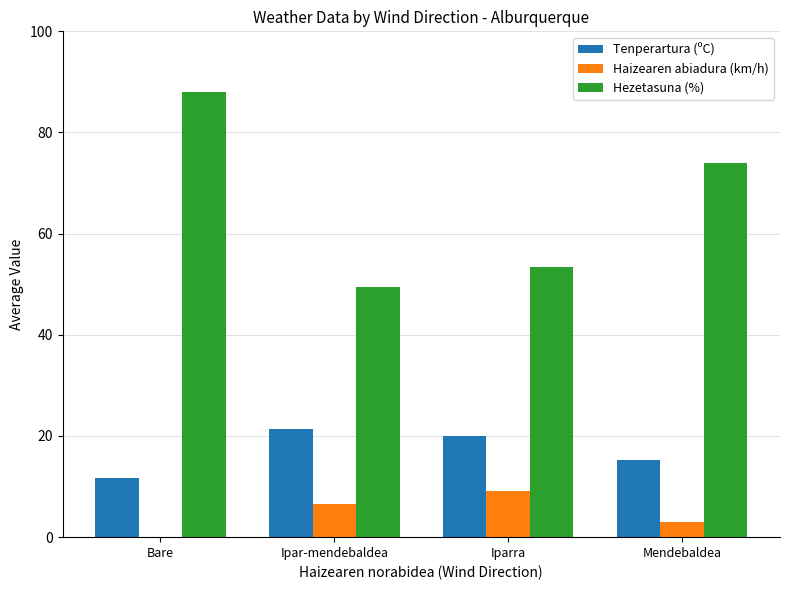

Reading left to right, list all the values displayed in this chart.

Tenperartura (ºC): Bare=11.7	Ipar-mendebaldea=21.4	Iparra=20.1	Mendebaldea=15.3
Haizearen abiadura (km/h): Bare=0.0	Ipar-mendebaldea=6.5	Iparra=9.1	Mendebaldea=3.0
Hezetasuna (%): Bare=88.0	Ipar-mendebaldea=49.5	Iparra=53.3	Mendebaldea=74.0